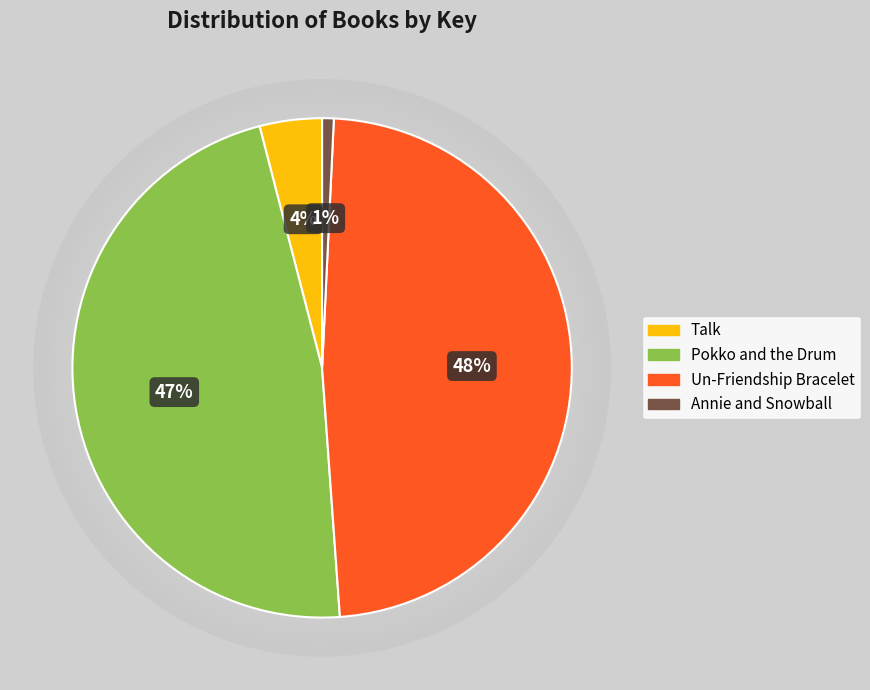

What percentage is the Pokko and the Drum slice, to the nearest percent?

47%